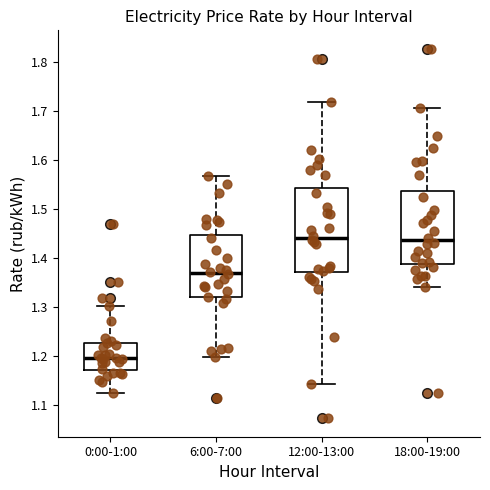

Where does the median line of the box for 12:00-13:00 sit on the y-axis? The values are not printed on the chart, so give them approximately, as read against the axis.

1.44